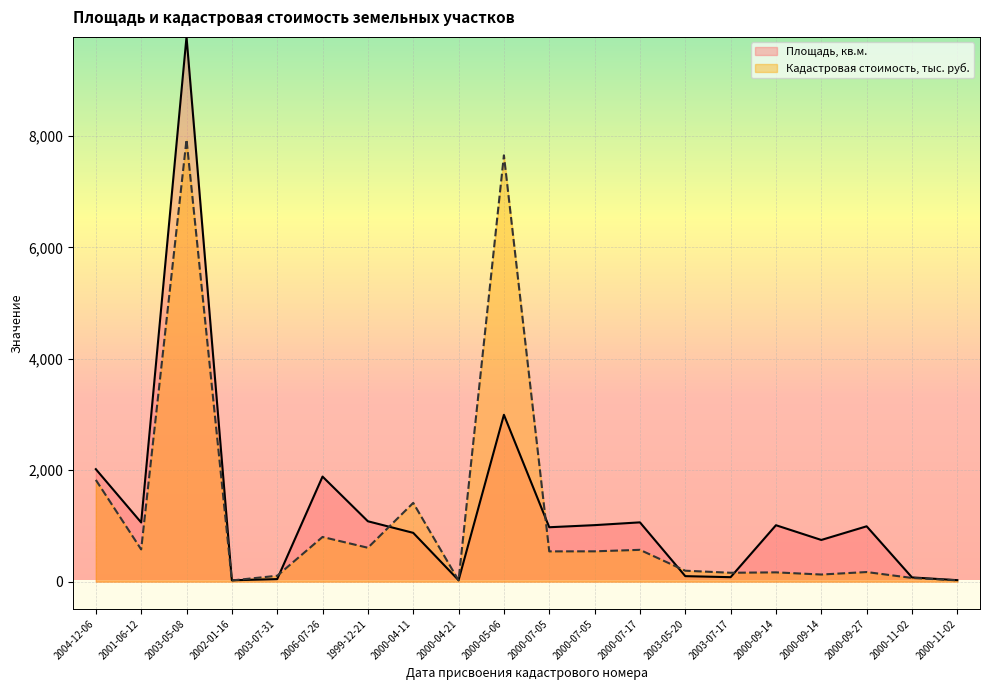

The Площадь, кв.м. series shows 2019.0 at 2004-12-06. True or false?

True